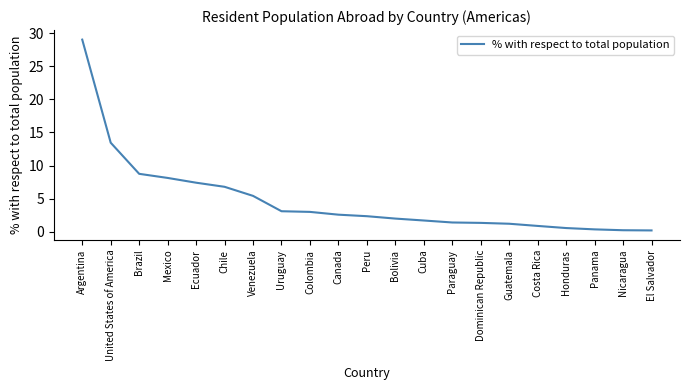

What is the difference between the values at Chile and Bolivia?

4.8